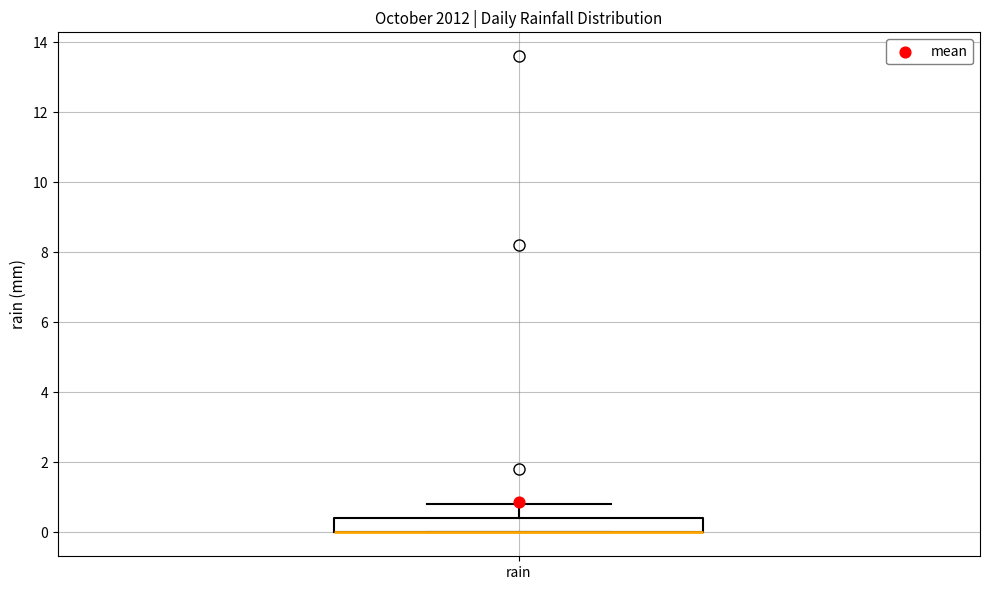

Transcribe this box plot: give where the median line is, the range the box spans, and where the two whiskers end, as read against the y-axis. The values are not printed on the chart, so give them approximately, as read against the axis.

median 0.0 (drawn on the box's lower edge), box 0.0 to 0.4, whiskers 0.0 to 0.8